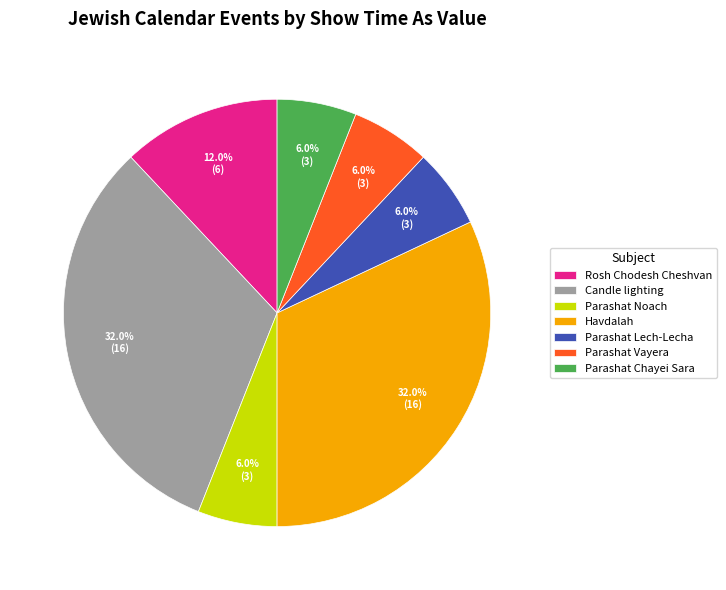

Approximately how many times larger is the value at Havdalah compared to Parashat Vayera?

5.3